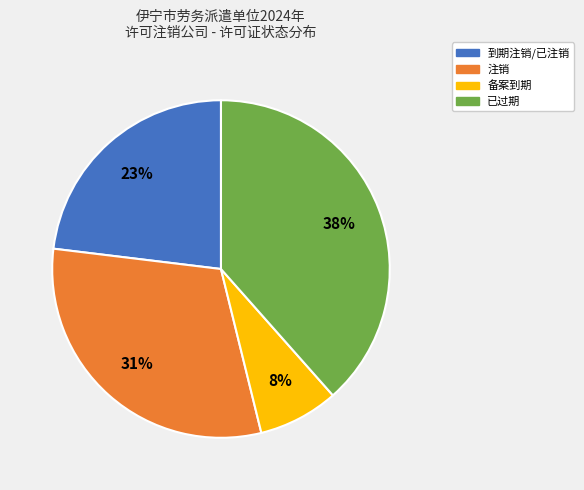

Count the number of slices in the pie.

4